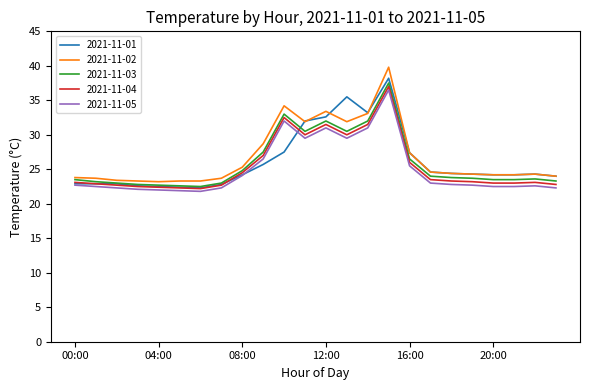

True or false: 2021-11-05 and 2021-11-04 cross at least once.

False